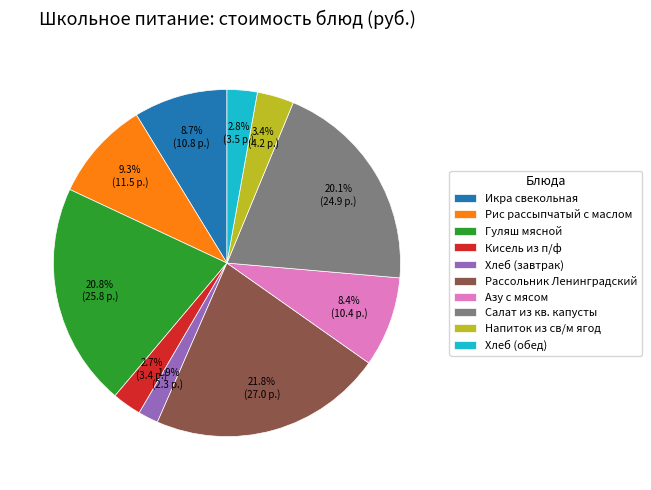

Which category has the biggest portion of the pie?

Рассольник Ленинградский